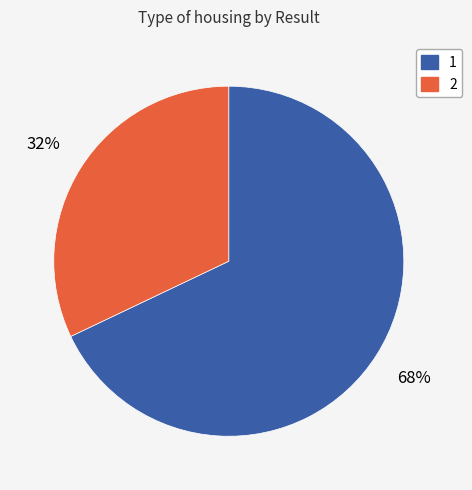

True or false: 2 accounts for 32% of the total.

True